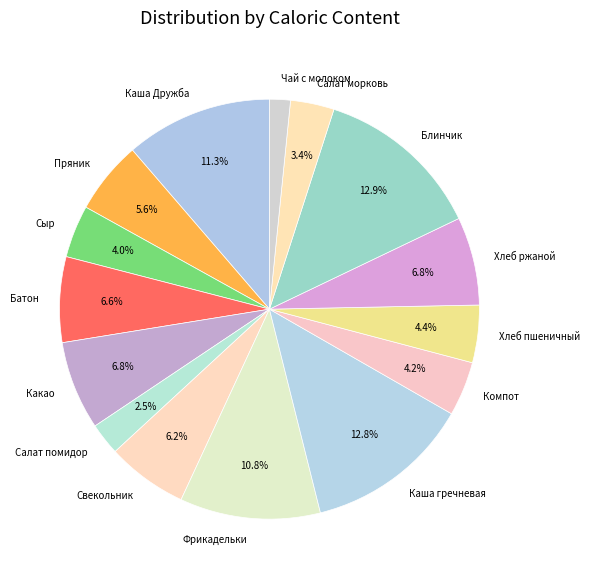

What portion of the pie excludes Салат морковь?

96.6%